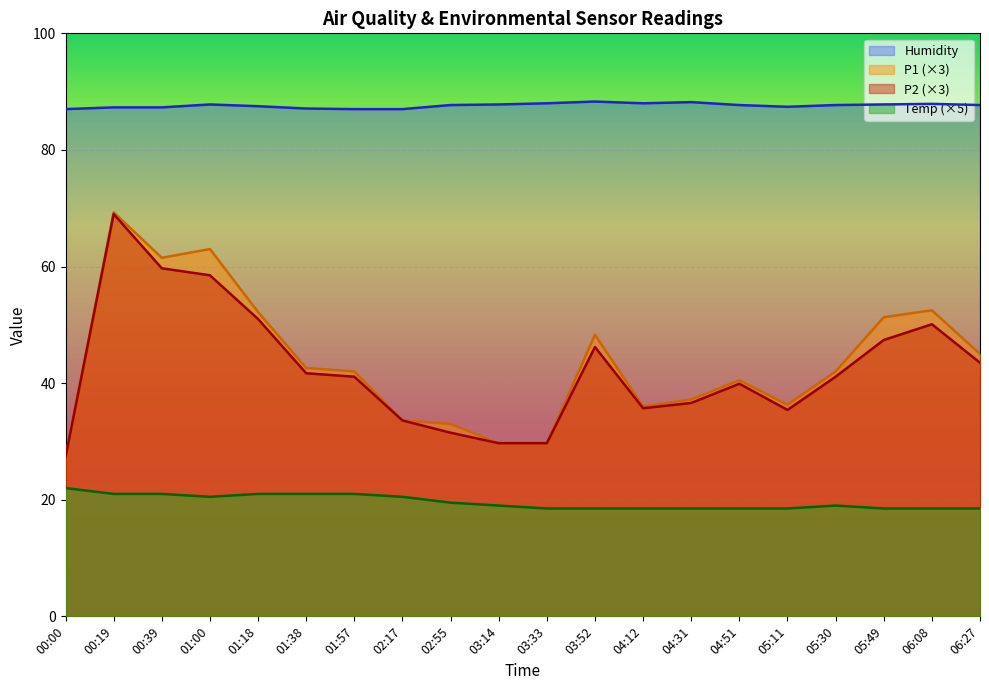

Reading left to right, extract all data points from this chart.

P1: 27.3	69.3	61.5	63.0	52.2	42.6	42.0	33.6	33.0	29.7	29.7	48.3	36.0	37.2	40.5	36.3	42.0	51.3	52.5	45.0
P2: 27.3	69.0	59.7	58.5	51.0	41.7	41.1	33.6	31.5	29.7	29.7	46.2	35.7	36.6	39.9	35.4	41.1	47.4	50.1	43.5
Temp: 22.0	21.0	21.0	20.5	21.0	21.0	21.0	20.5	19.5	19.0	18.5	18.5	18.5	18.5	18.5	18.5	19.0	18.5	18.5	18.5
Humidity: 87.0	87.3	87.3	87.8	87.5	87.1	87.0	87.0	87.7	87.8	88.0	88.3	88.0	88.2	87.7	87.4	87.7	87.8	87.9	87.7